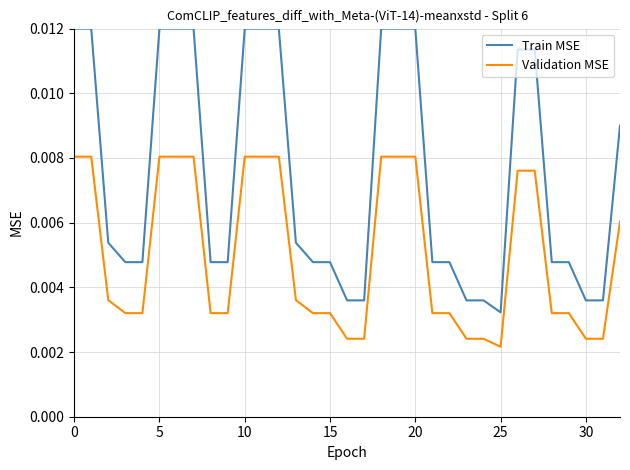

Which series has the largest range (max minus min)?

Train MSE